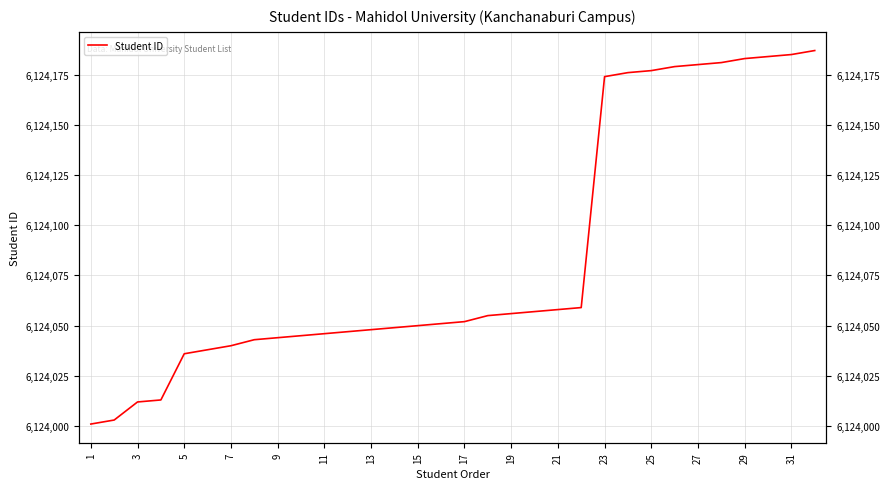

Reading left to right, list all the values displayed in this chart.

6124001	6124003	6124012	6124013	6124036	6124038	6124040	6124043	6124044	6124045	6124046	6124047	6124048	6124049	6124050	6124051	6124052	6124055	6124056	6124057	6124058	6124059	6124174	6124176	6124177	6124179	6124180	6124181	6124183	6124184	6124185	6124187